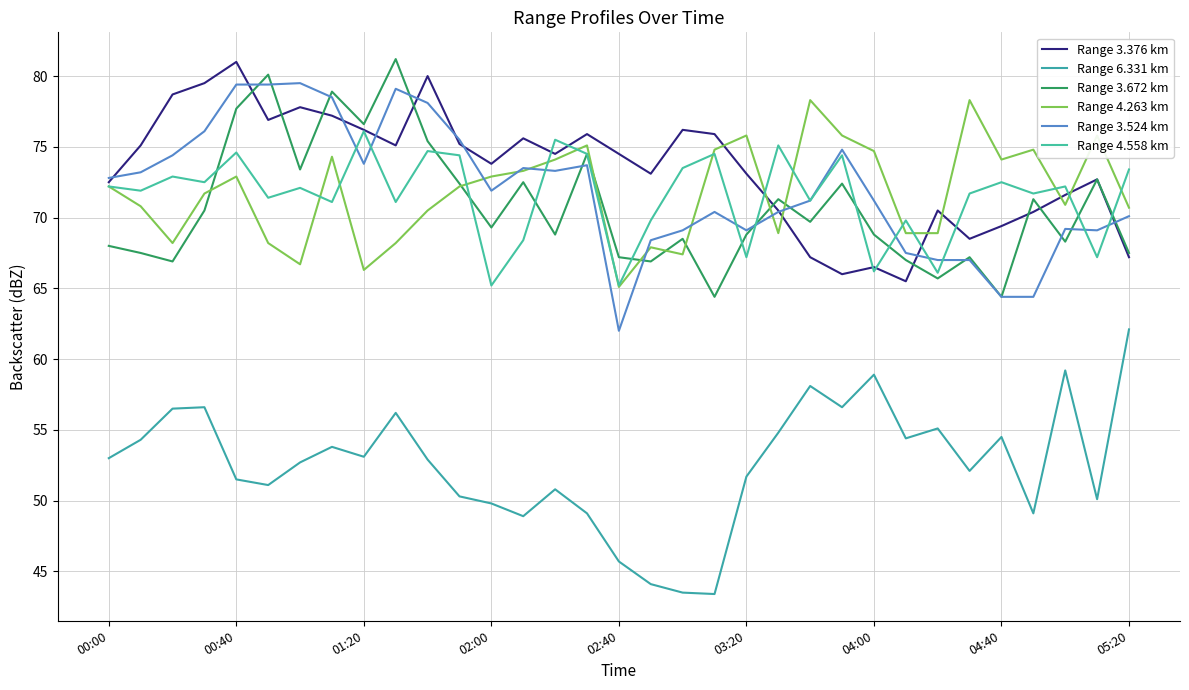

What are all the series names shown in the legend?

Range 3.376 km, Range 6.331 km, Range 3.672 km, Range 4.263 km, Range 3.524 km, Range 4.558 km